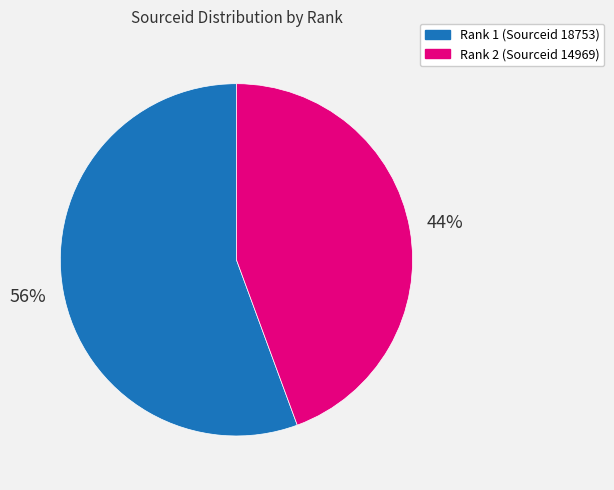

Combined, do Rank 2 (Sourceid 14969) and Rank 1 (Sourceid 18753) account for over 50%?

Yes